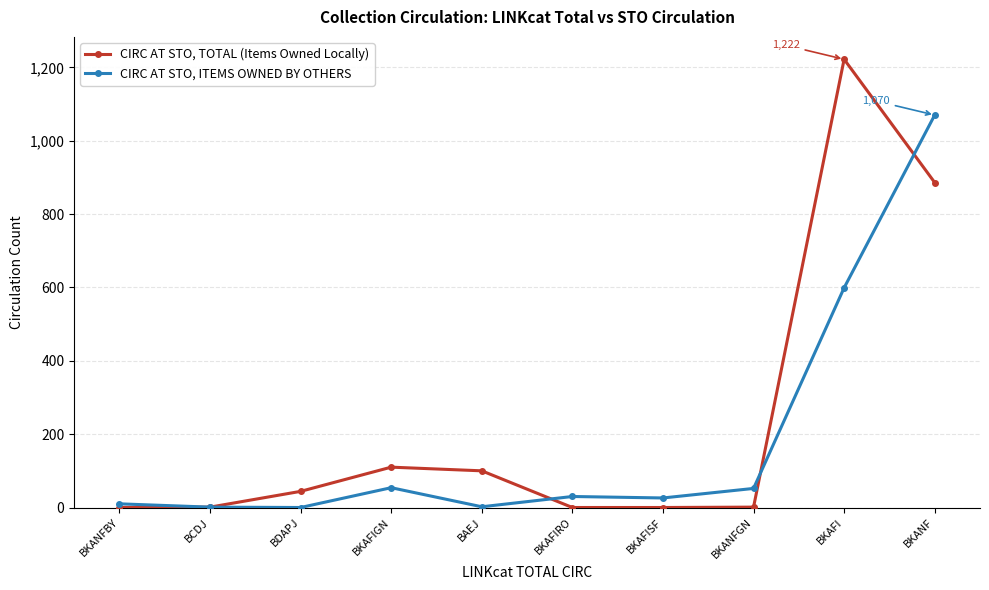

True or false: CIRC AT STO, TOTAL (Items Owned Locally) and CIRC AT STO, ITEMS OWNED BY OTHERS intersect in this chart.

True